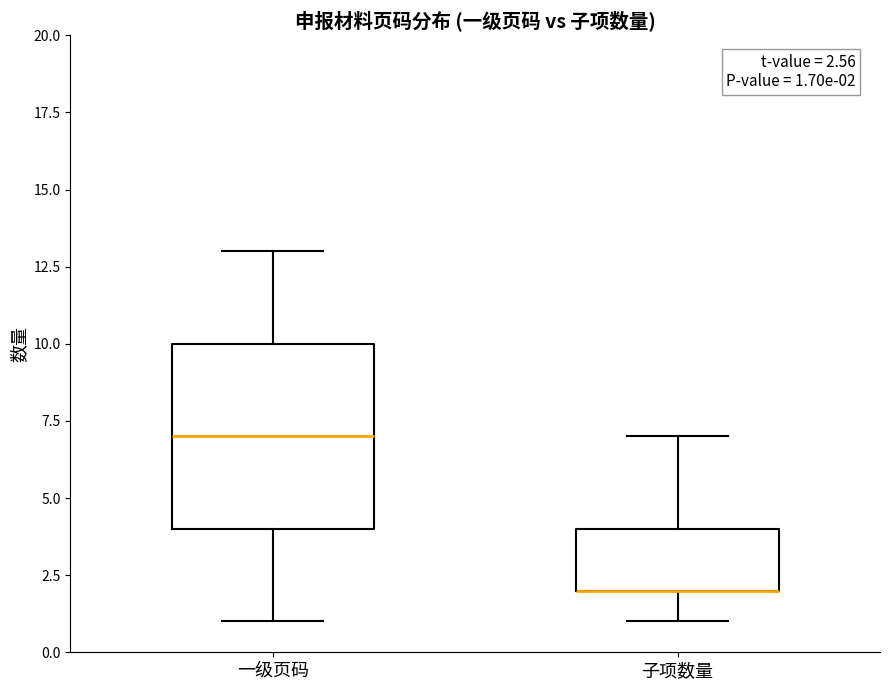

Which box is the tallest, from its lower edge to its upper edge?

一级页码